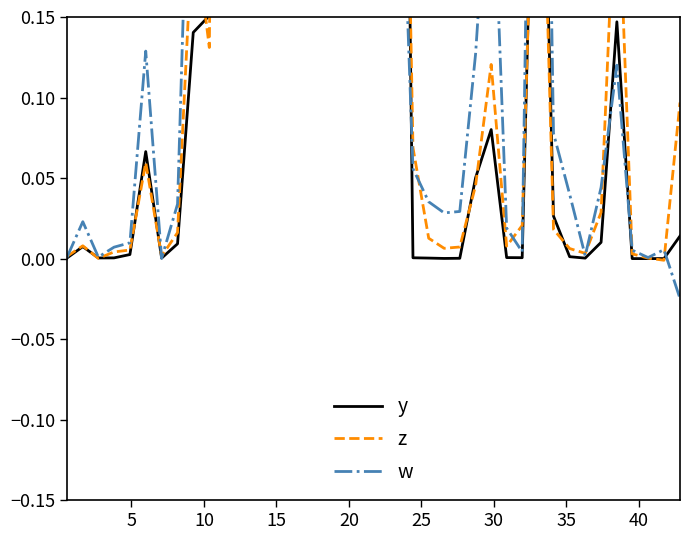

True or false: w and z cross at least once.

True